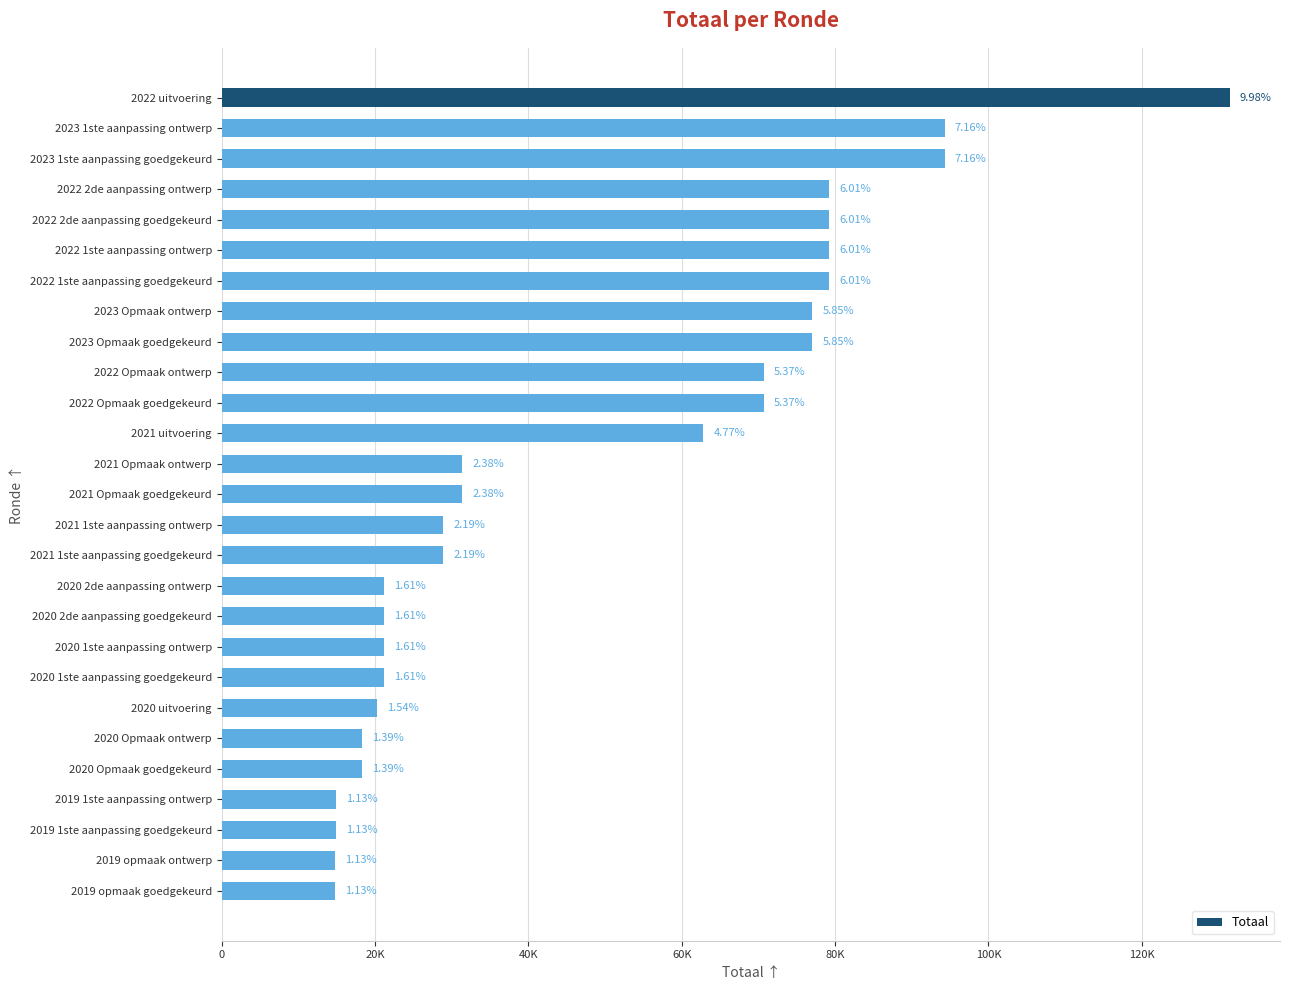

Where is the data nearest to the value 73144?

2022 Opmaak ontwerp